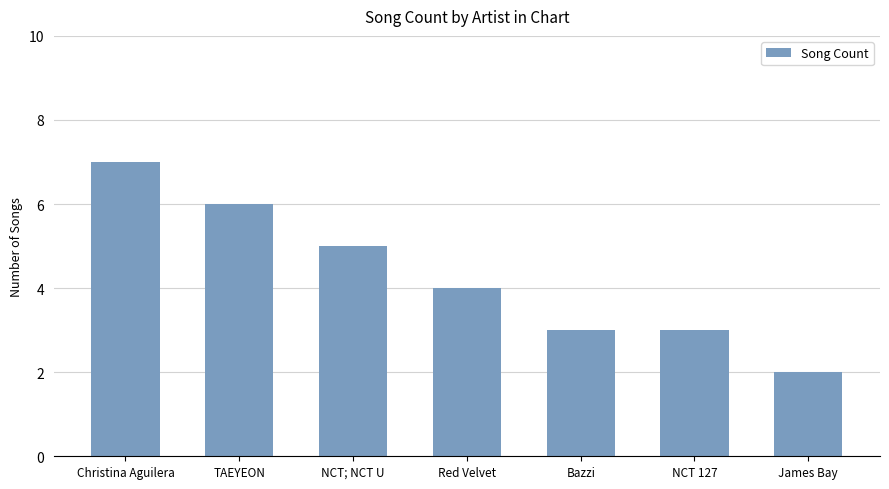

Reading left to right, transcribe all the data shown in this chart.

7	6	5	4	3	3	2